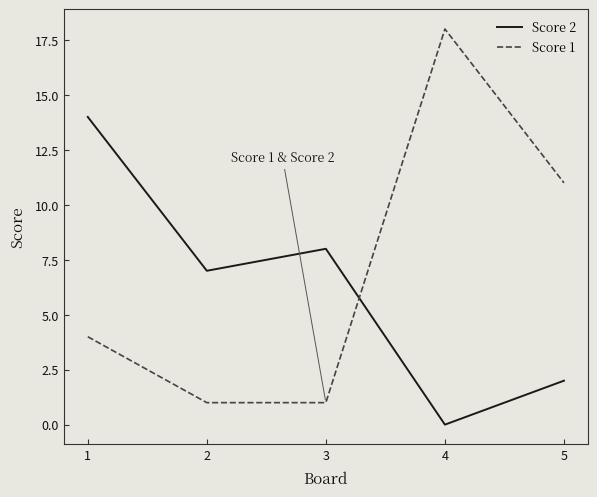

Rank the categories by Score 2 value from highest to lowest.

1, 3, 2, 5, 4